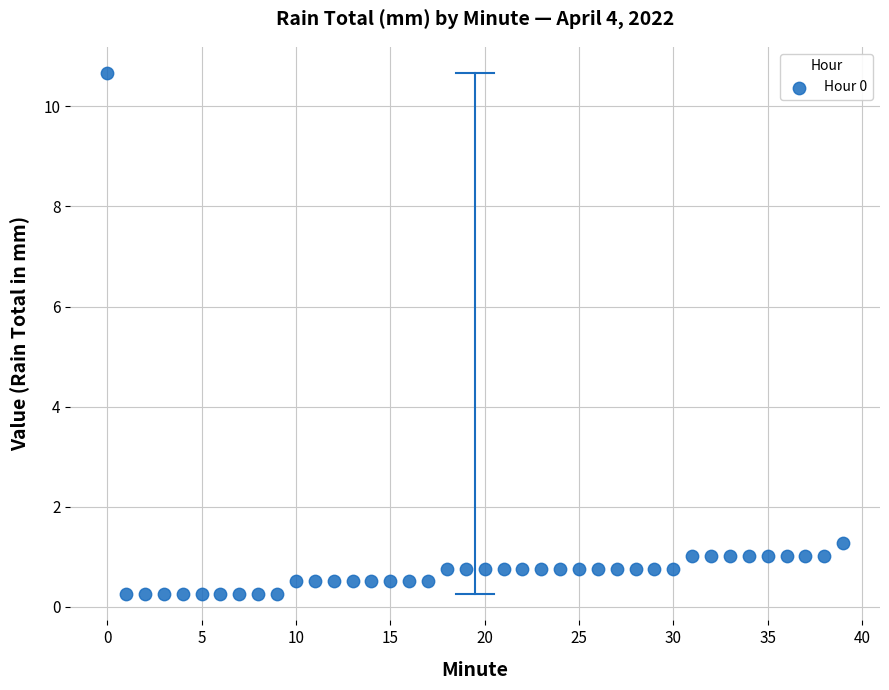

What is the range of Y values (max minus min)?

10.4